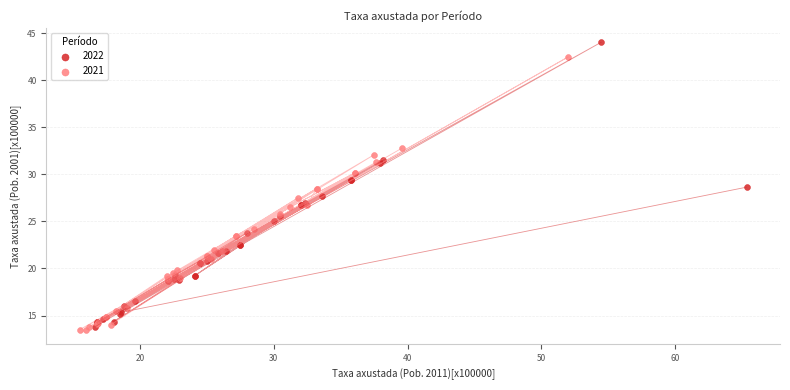

Which series reaches the maximum Y coordinate?

2022